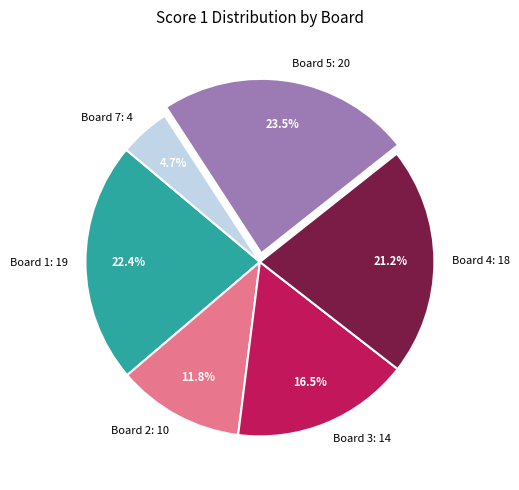

How many segments does this pie chart have?

6